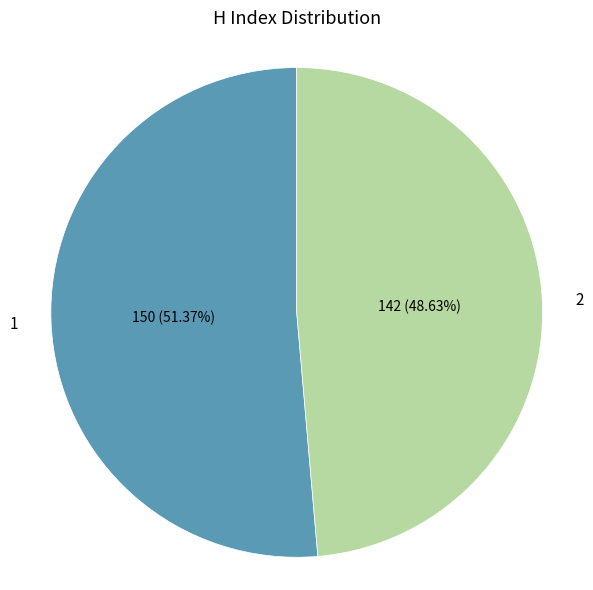

Is there a majority slice in this chart?

Yes